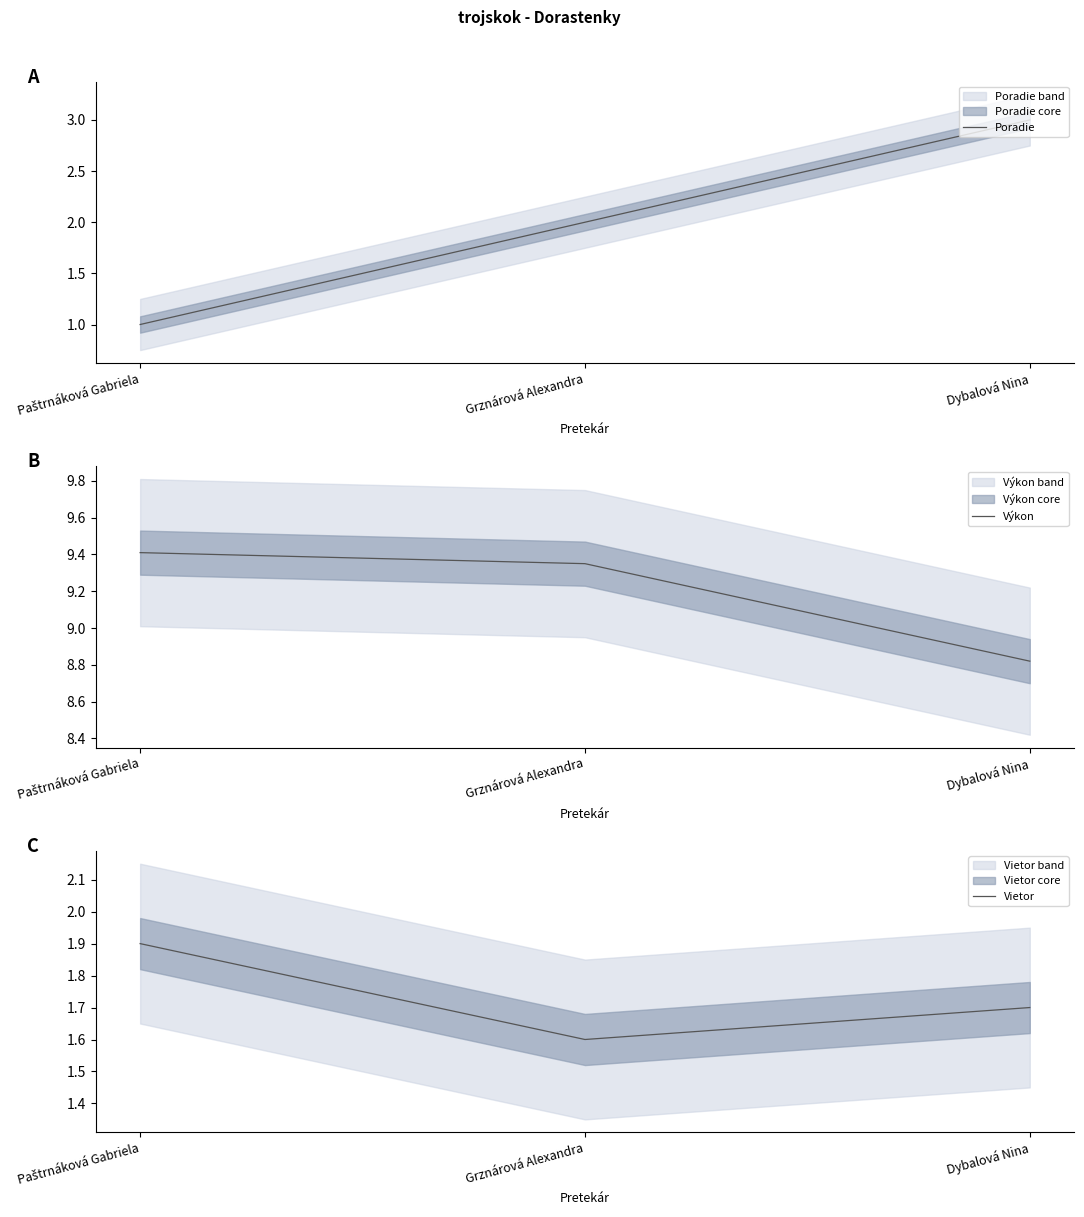

What is the label of the 1st point from the right?

Dybalová Nina